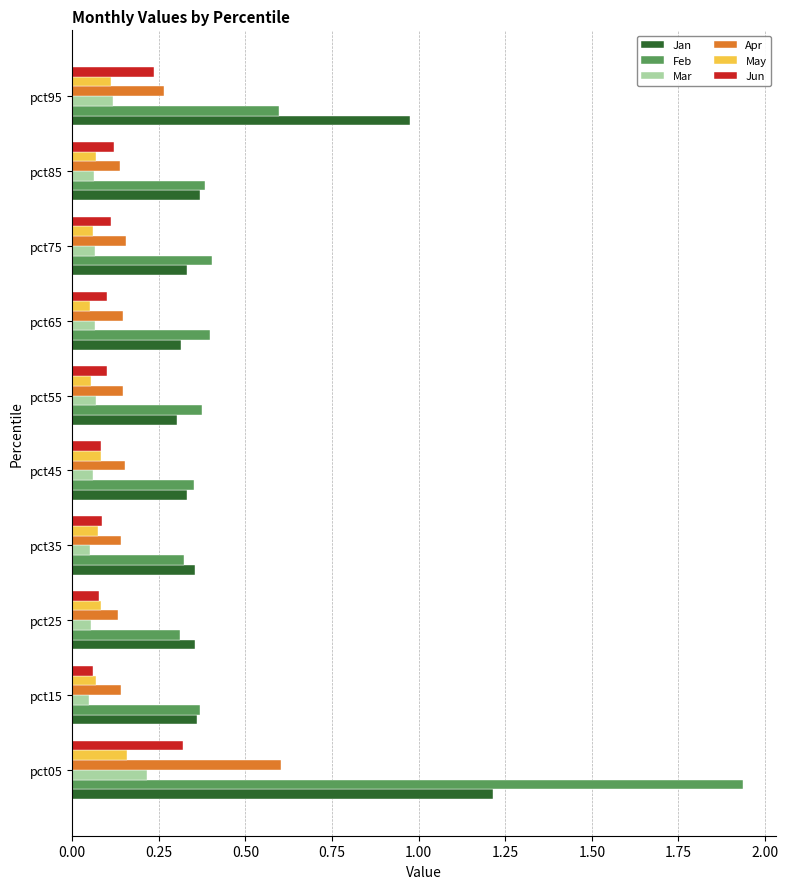

What is the sum of all Mar values?

0.8